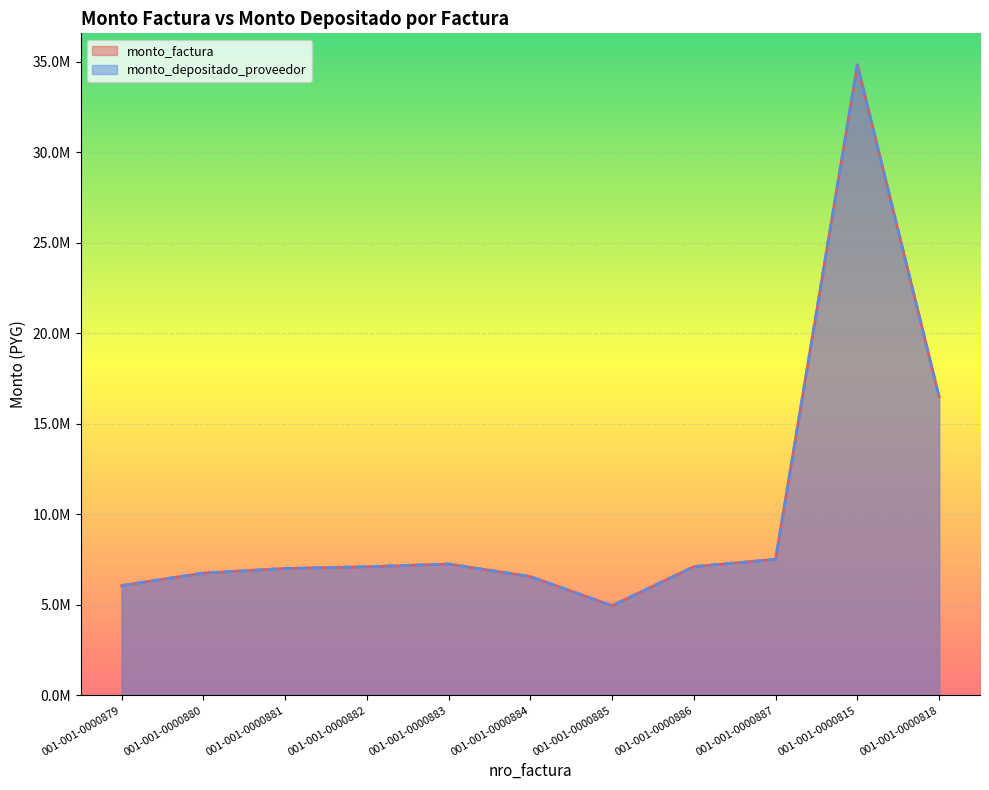

What is the difference between the second highest and second lowest values in the monto_depositado_proveedor series?

10425000